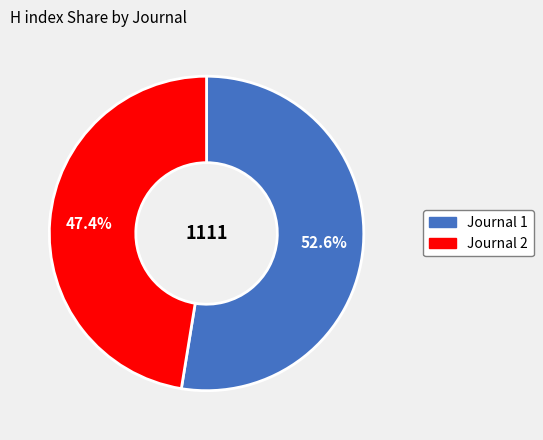

Is there a majority slice in this chart?

Yes